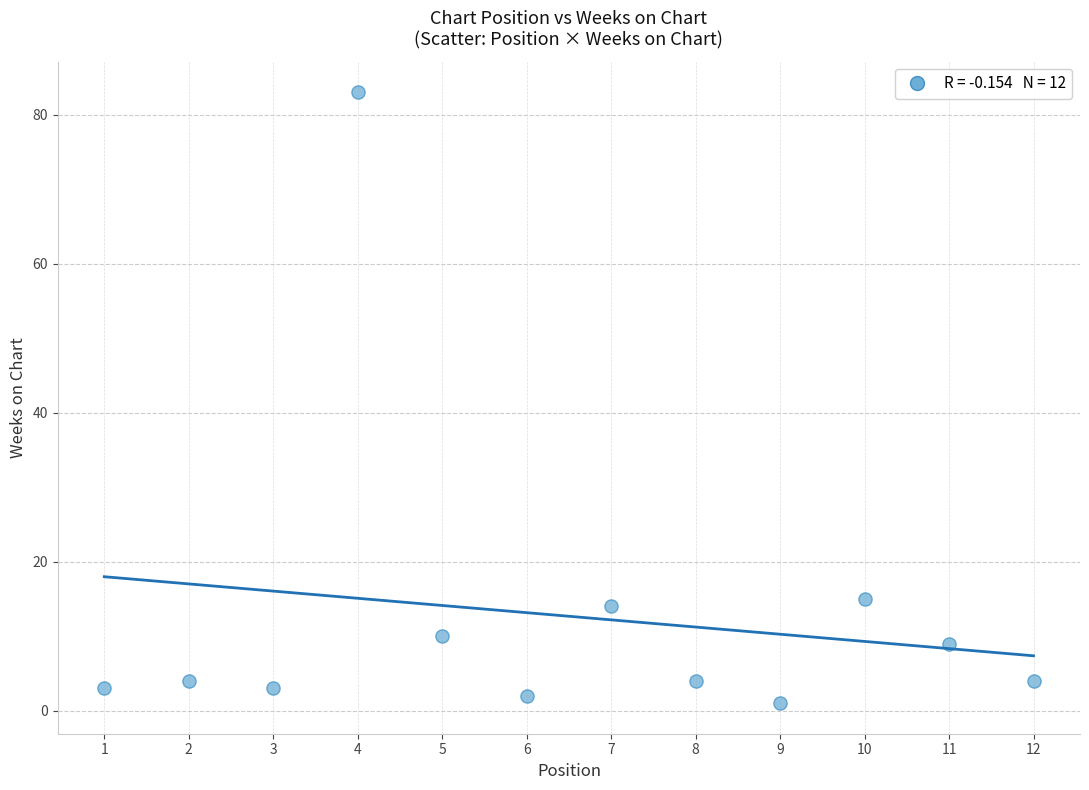

What Y value in the scatter plot is closest to 42?

15